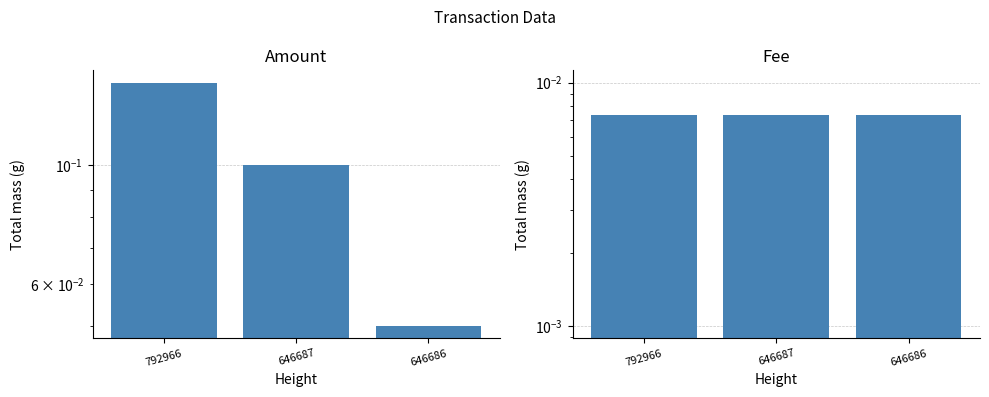

Is it true that Fee equals 0.0 at 646687?

True